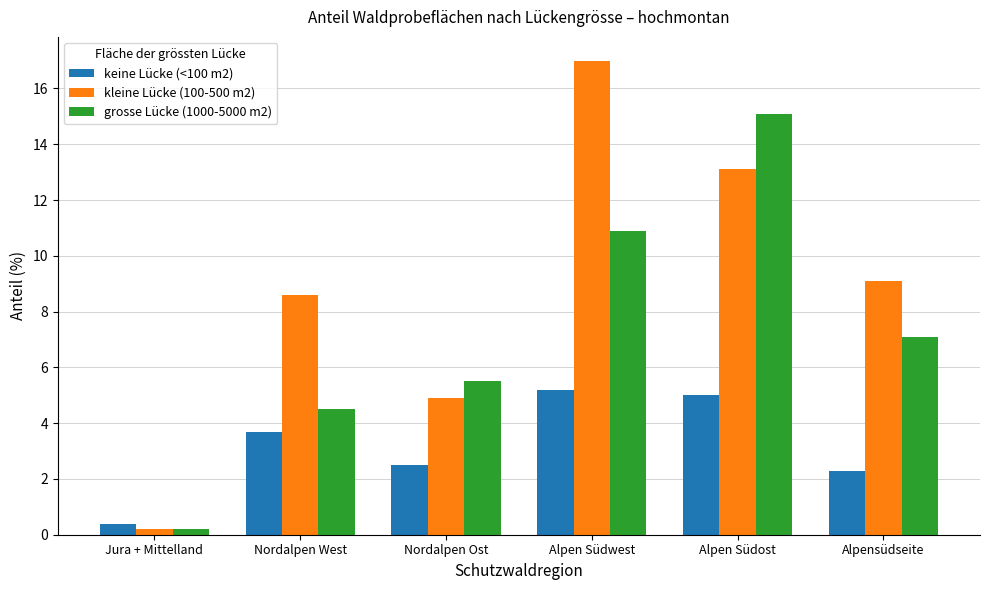

Does the chart contain any negative values?

No